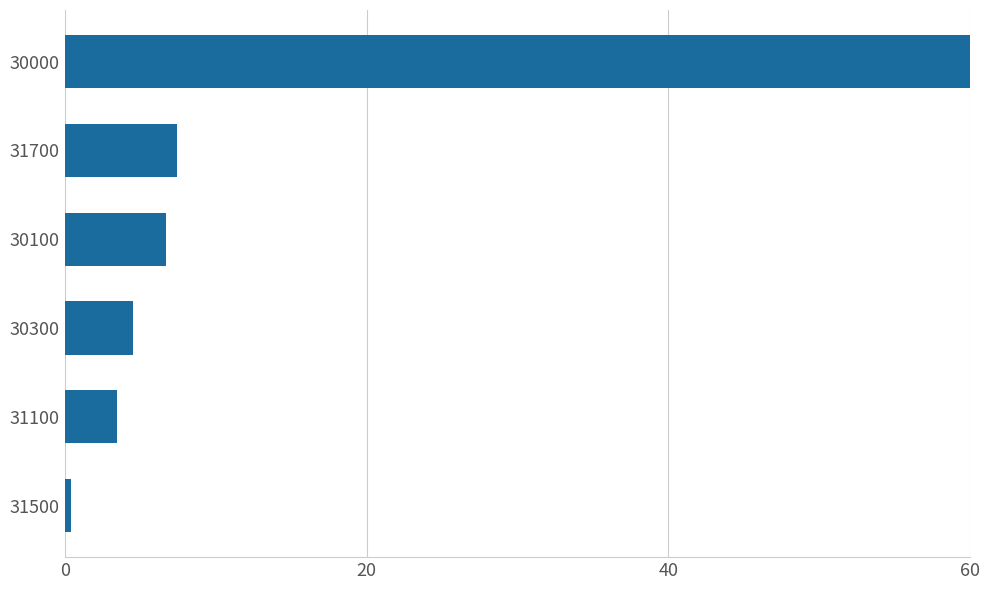

What is the smallest value displayed?

0.4